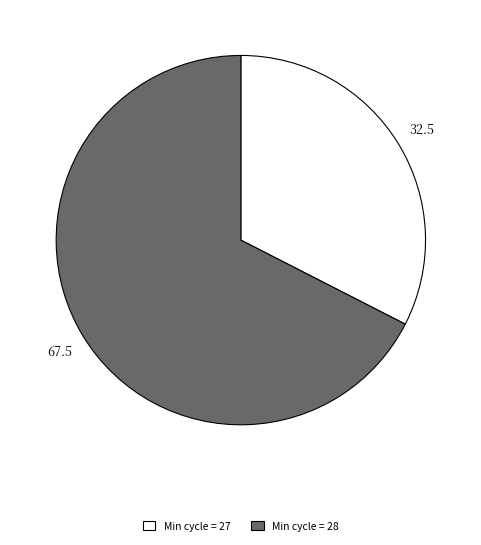

Is there any slice that represents more than half of the pie?

Yes